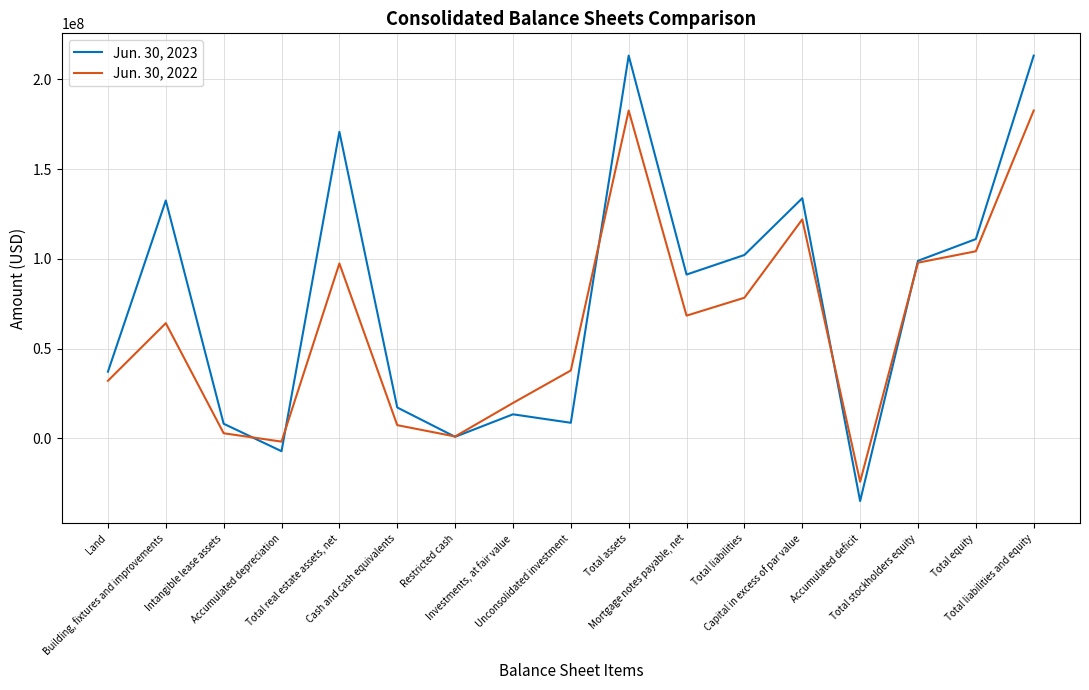

Which series has the widest spread of values?

Jun. 30, 2023